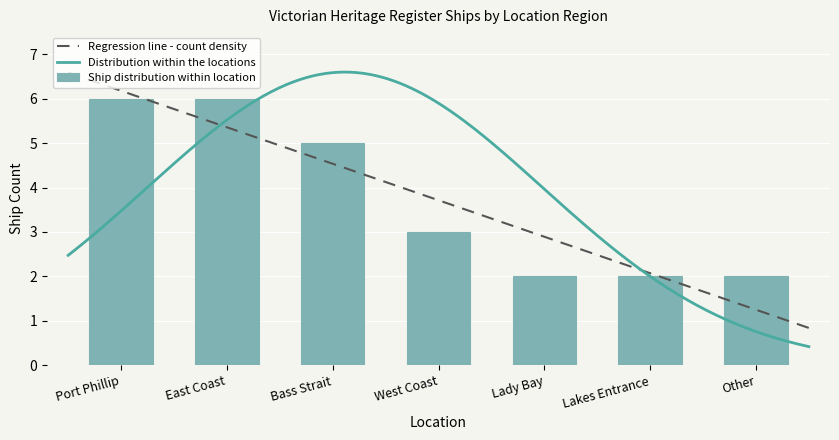

What is the difference between the maximum and minimum values?

4